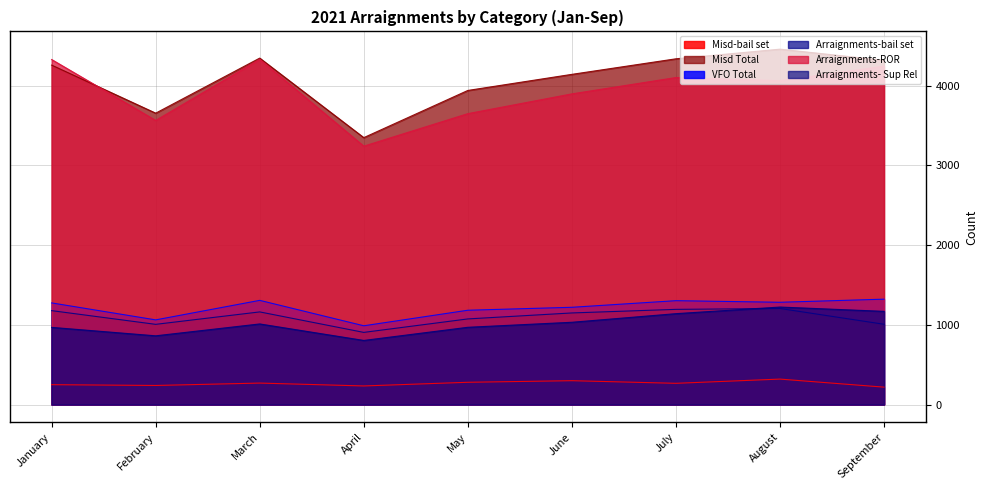

Does the chart display data point markers on the line(s)?

No